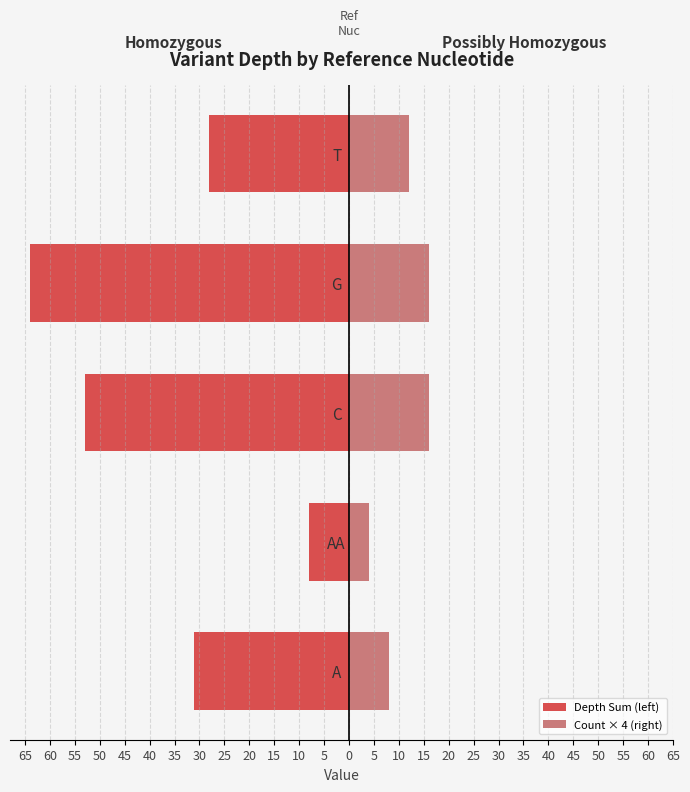

At A, list the series in order from largest to smallest.

Count × 4 (right), Depth Sum (left)